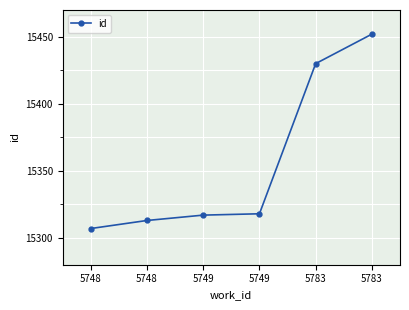

What is the value of the 4th point from the left?

15317